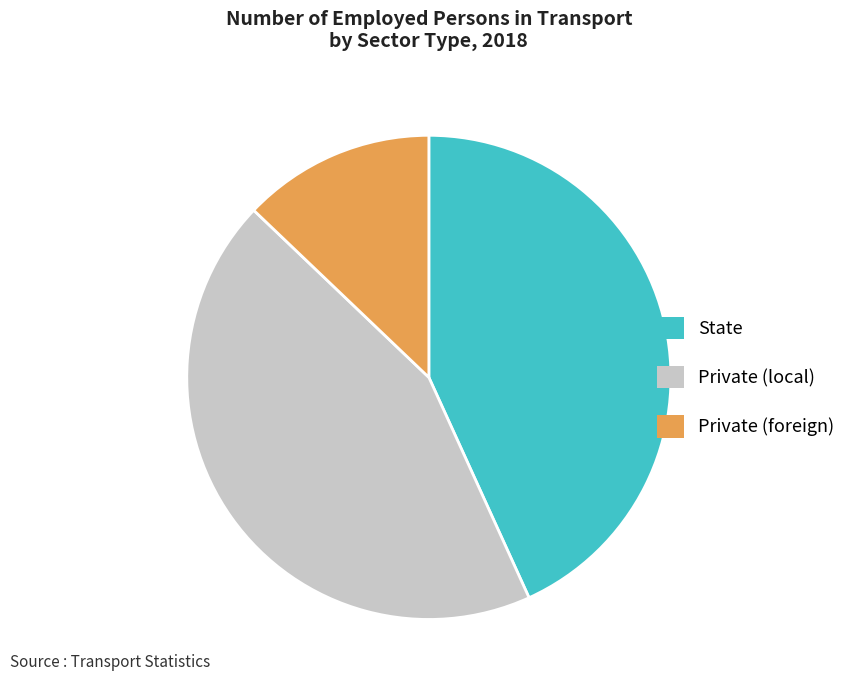

Rank the categories by value from lowest to highest.

Private (foreign), State, Private (local)